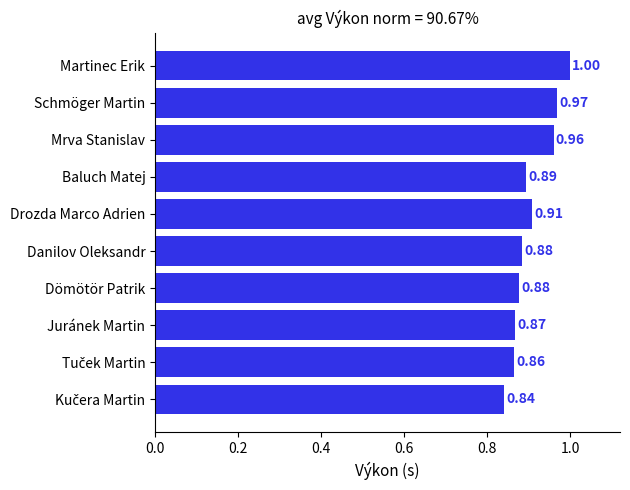

What is the sum of all values?

9.1